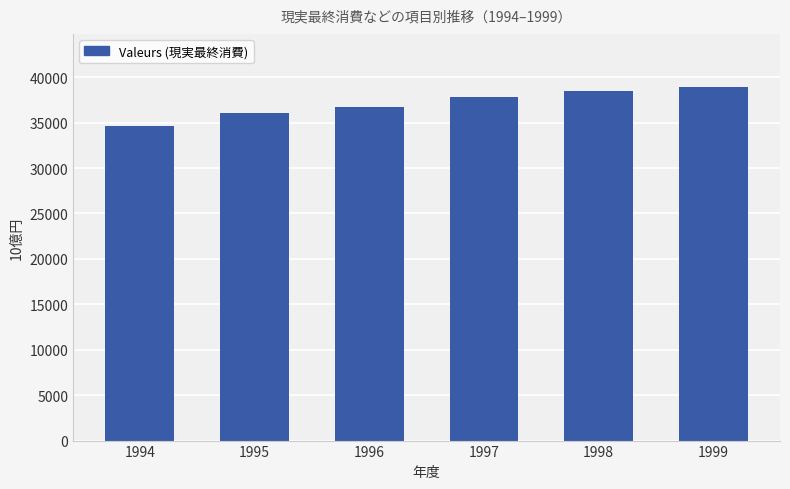

What is the maximum value shown in the chart?

38931.1